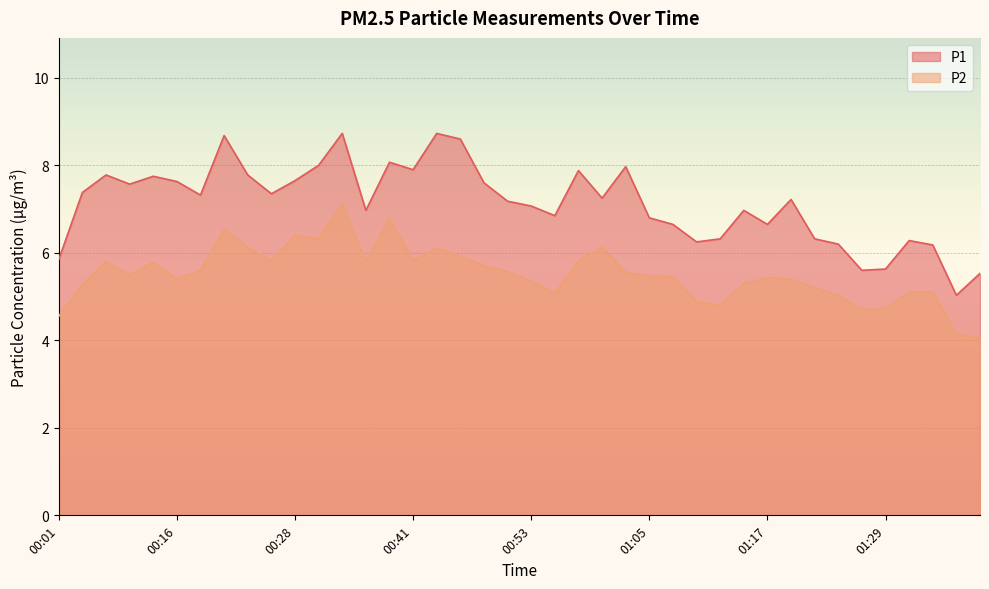

What is the label of the 38th point from the right?

00:09